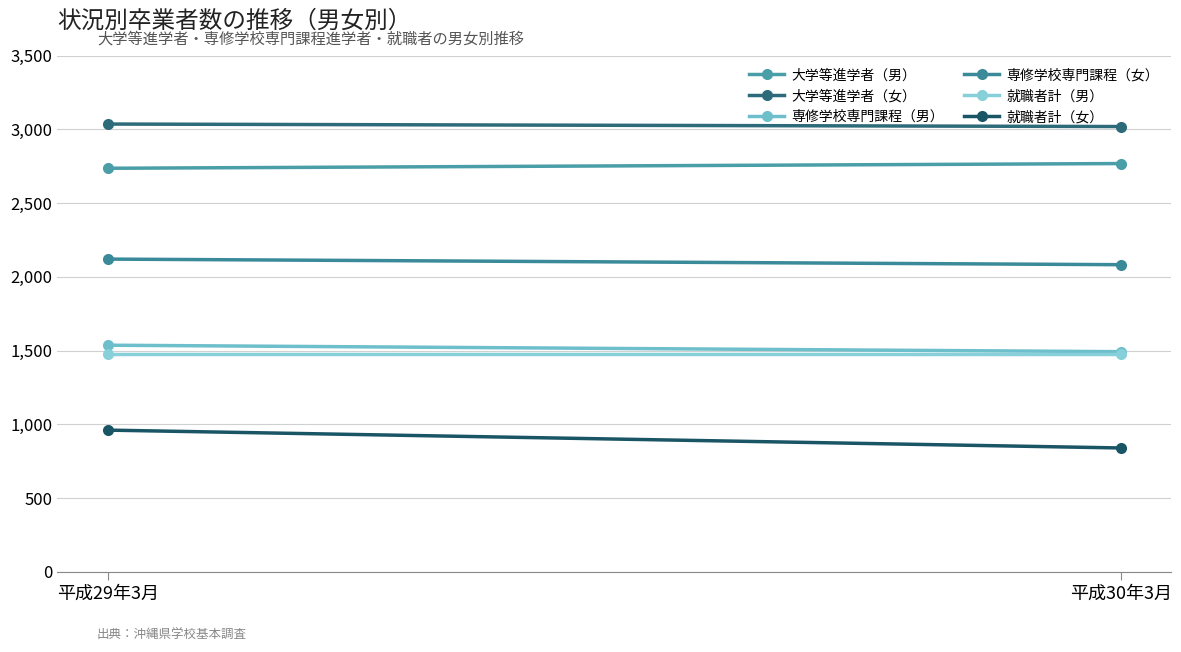

Reading left to right, transcribe all the data shown in this chart.

大学等進学者（男）: 平成29年3月=2737	平成30年3月=2769
大学等進学者（女）: 平成29年3月=3037	平成30年3月=3020
専修学校専門課程（男）: 平成29年3月=1537	平成30年3月=1493
専修学校専門課程（女）: 平成29年3月=2121	平成30年3月=2083
就職者計（男）: 平成29年3月=1476	平成30年3月=1476
就職者計（女）: 平成29年3月=961	平成30年3月=840